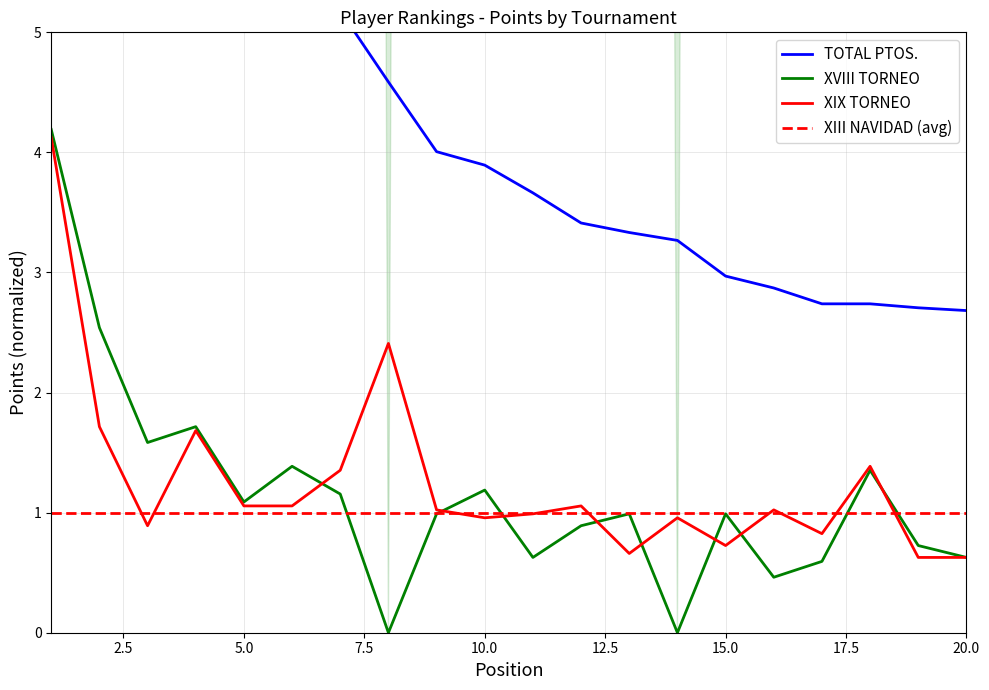

How many lines are shown in the chart?

3